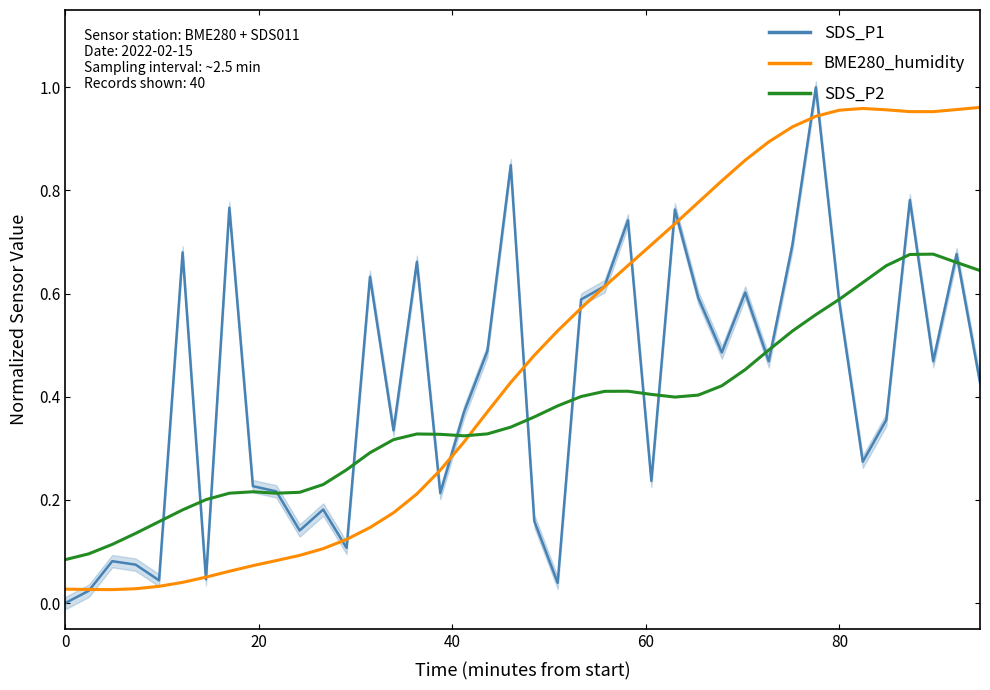

Between 20 and 33, which is larger?

33